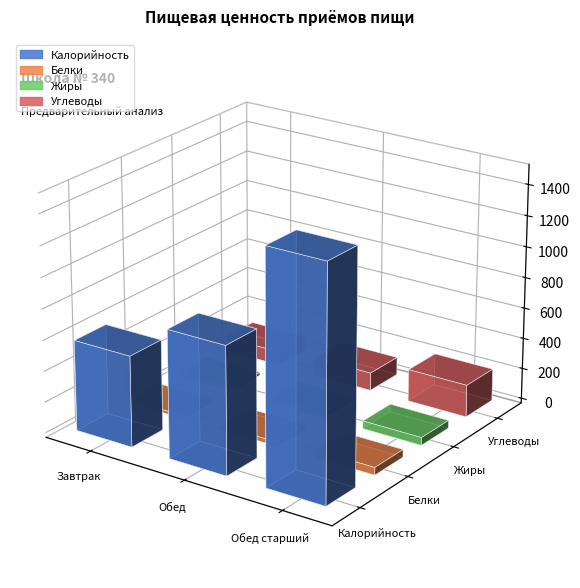

How many data points does each series have?

3